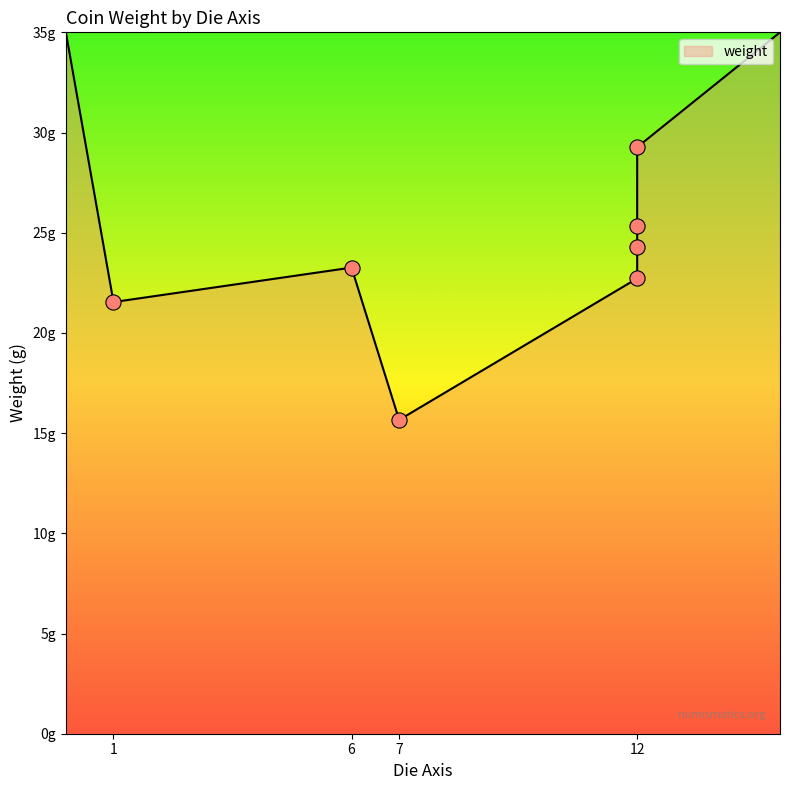

What is the ratio of the value at 12 to the value at 7?

1.6